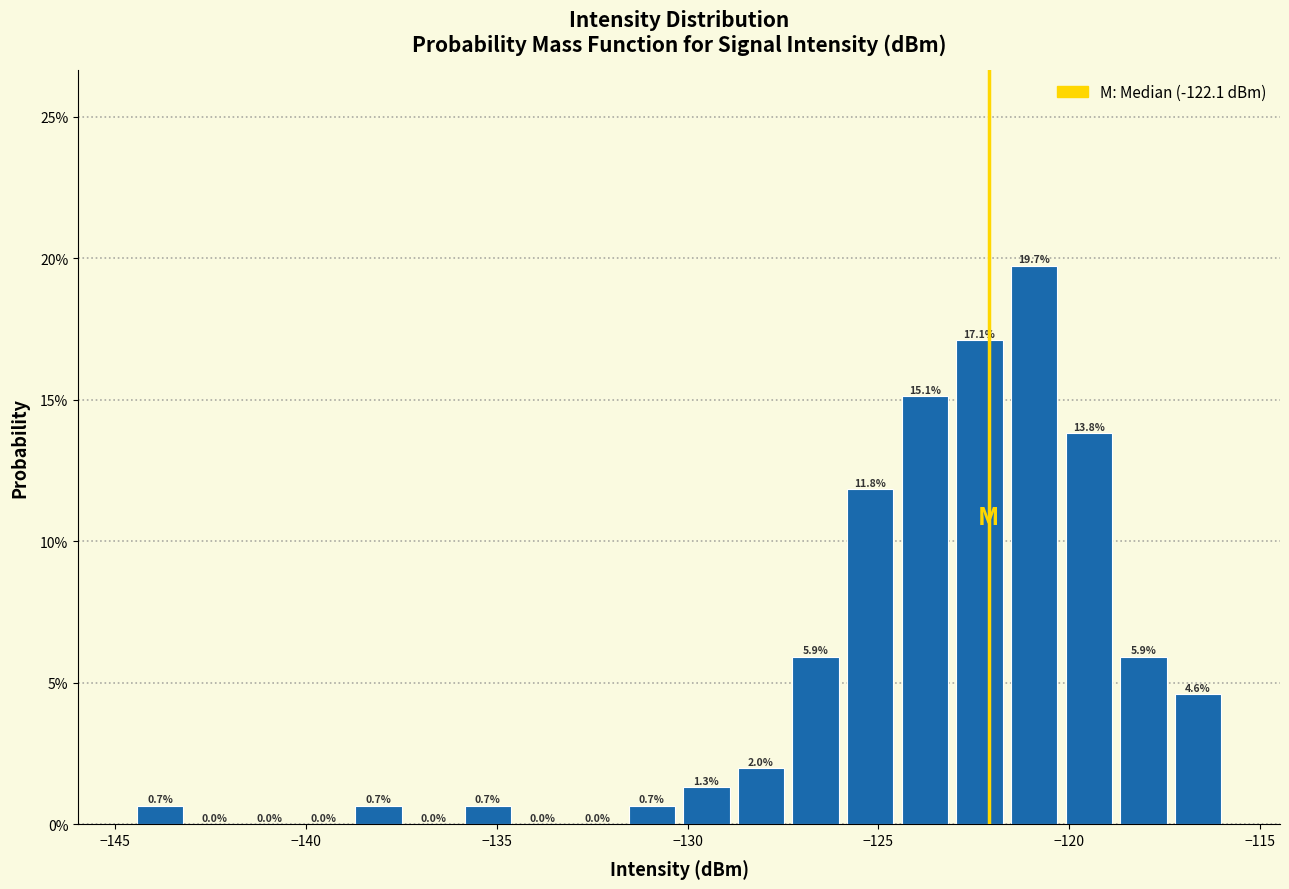

Read against the x-axis, roughly where is the centre of the tallest bar?

-121.0